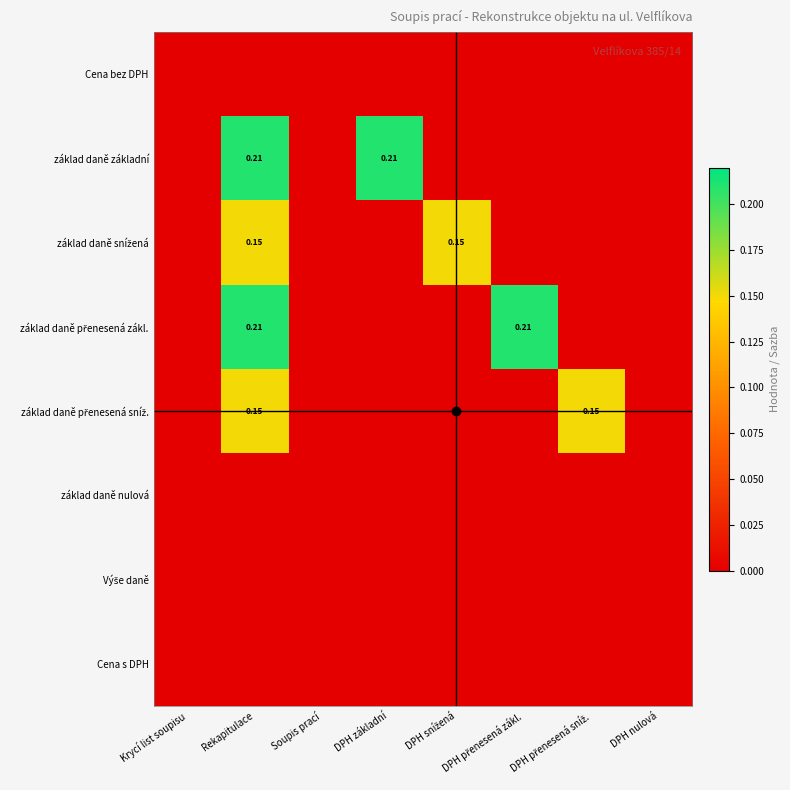

At which category is the sum across all series the highest?

Rekapitulace